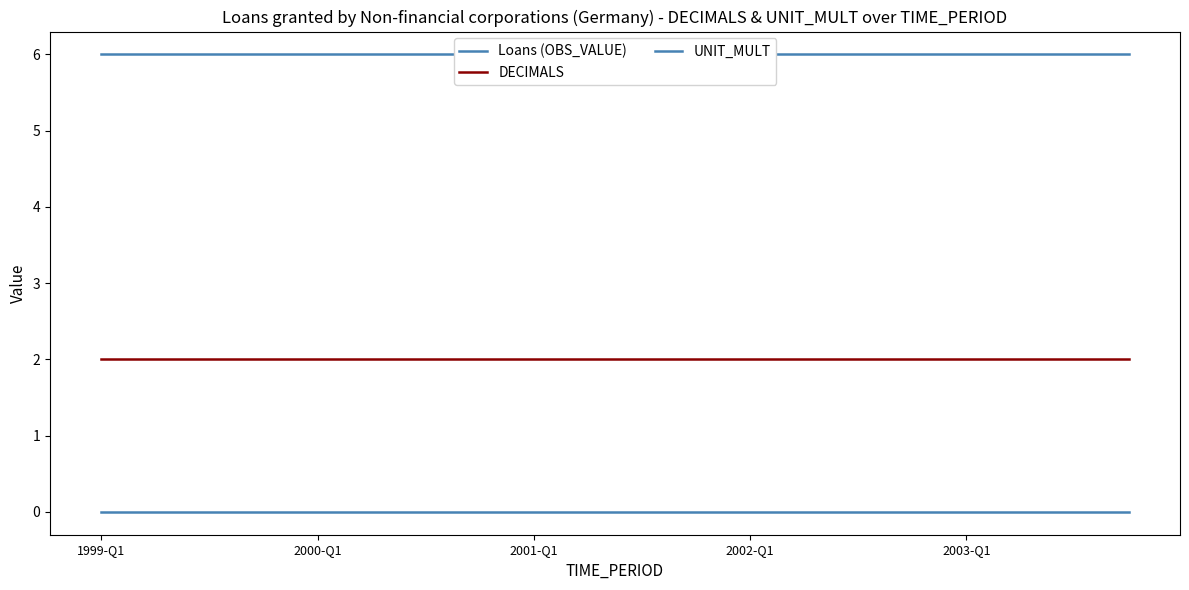

Rank the series by their maximum value, from highest to lowest.

UNIT_MULT, DECIMALS, Loans (OBS_VALUE)